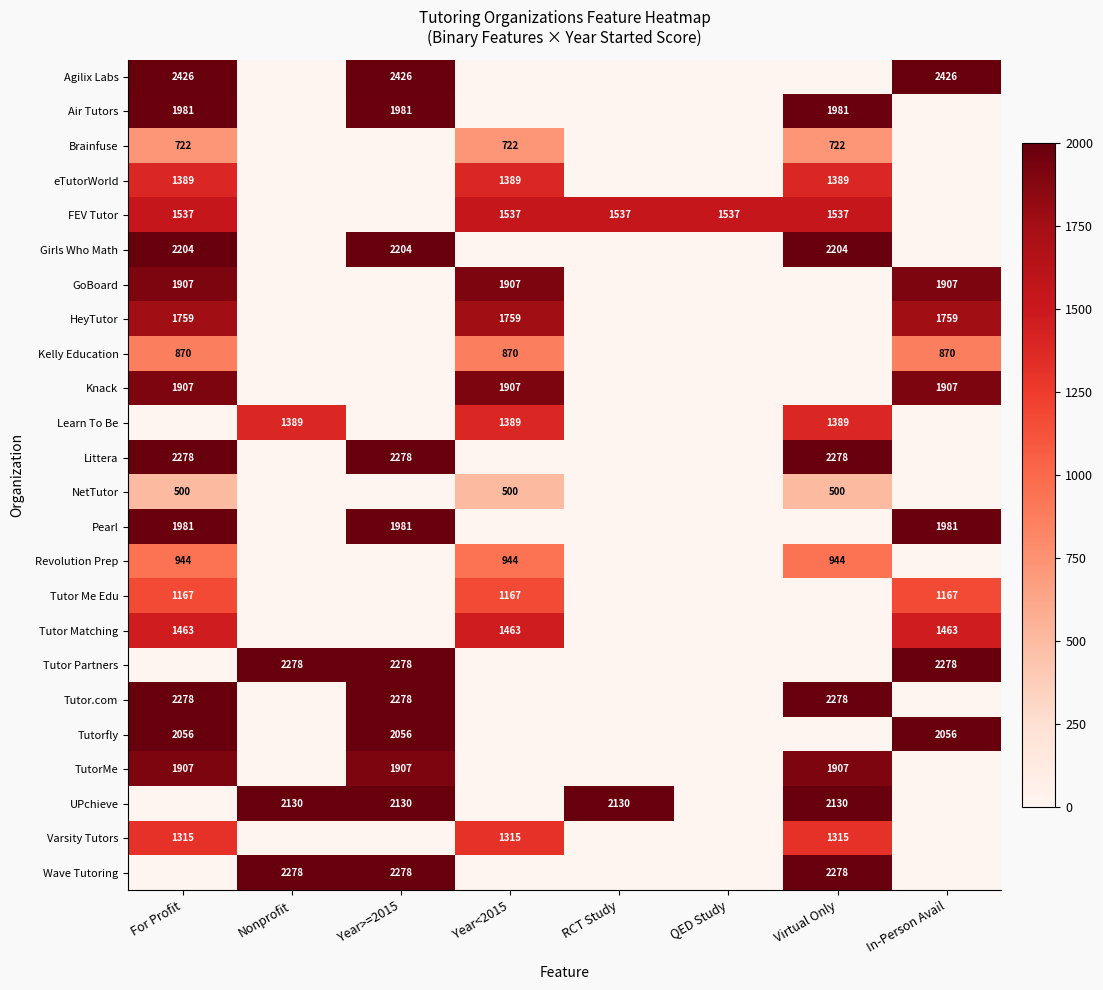

The value of Girls Who Math at Year>=2015 is 2204. True or false?

True